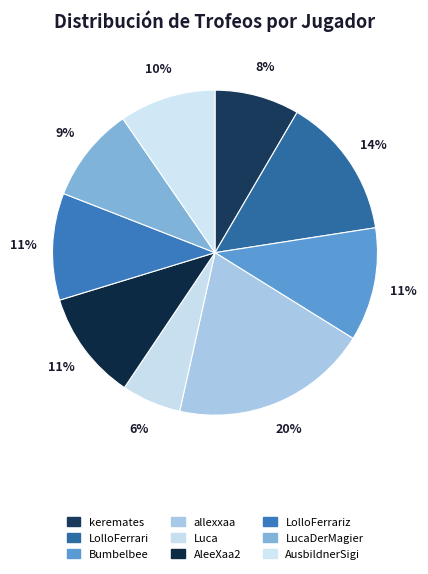

Does LolloFerrariz account for over 50% of the chart?

No